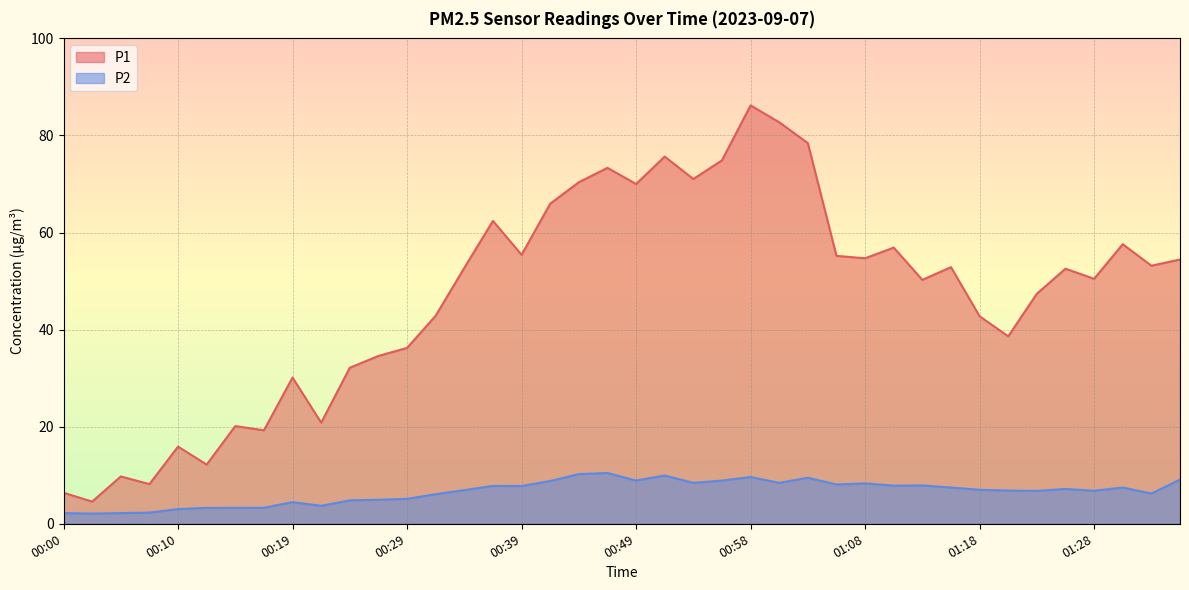

What is the total value across all series at 00:36?

70.2